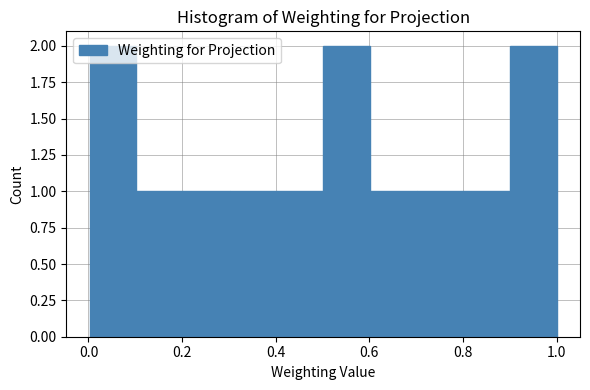

Reading left to right, transcribe this chart: for each bar, give the range it covers on the x-axis and its height. Neither the bar edges nor the heights are printed on the chart, so give them approximately, as read against the axes.

0.0 to 0.1: 2
0.1 to 0.2: 1
0.2 to 0.3: 1
0.3 to 0.4: 1
0.4 to 0.5: 1
0.5 to 0.6: 2
0.6 to 0.7: 1
0.7 to 0.8: 1
0.8 to 0.9: 1
0.9 to 1.0: 2